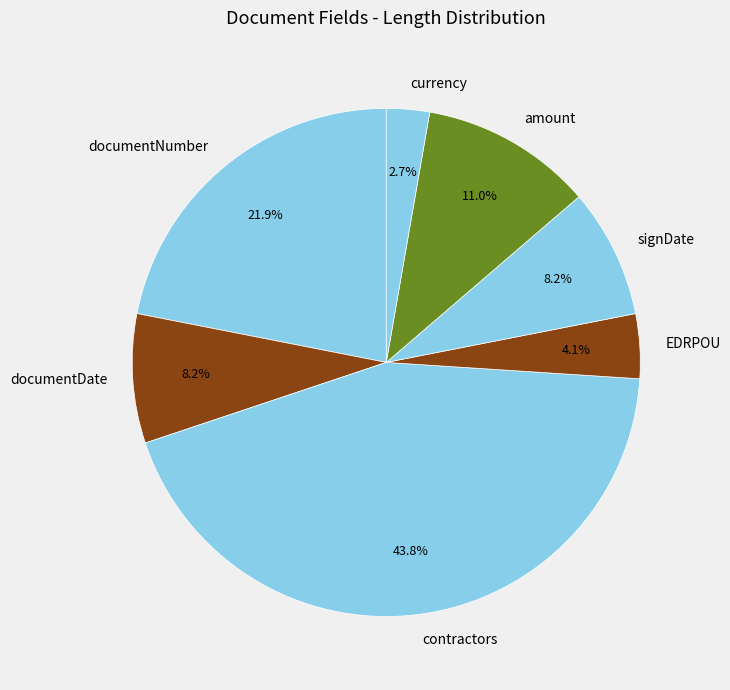

To the nearest percent, what is the combined percentage of currency and signDate?

11%